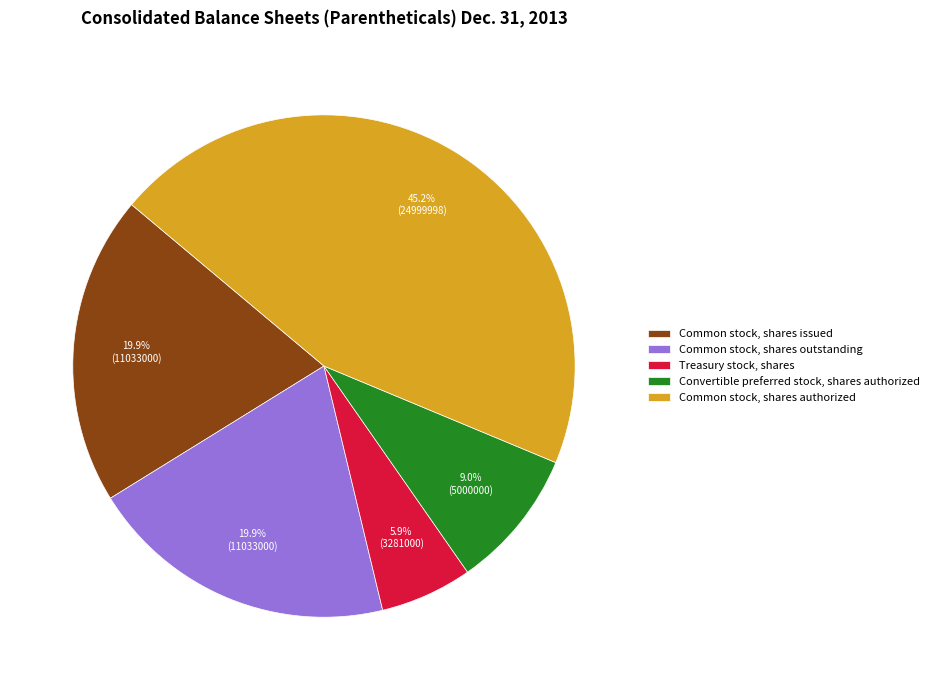

What percentage is the Common stock, shares outstanding slice, to the nearest percent?

20%